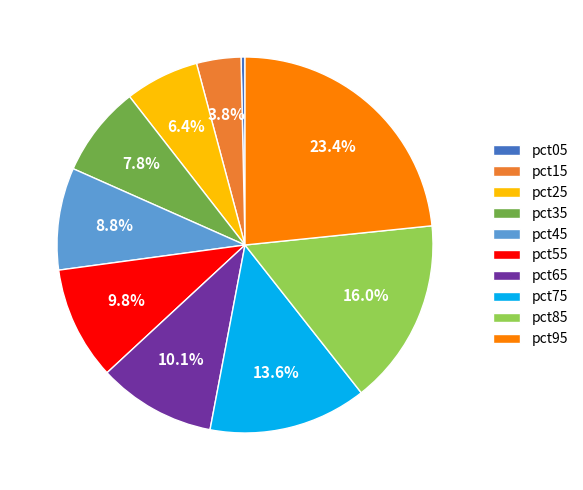

Count the number of slices in the pie.

10